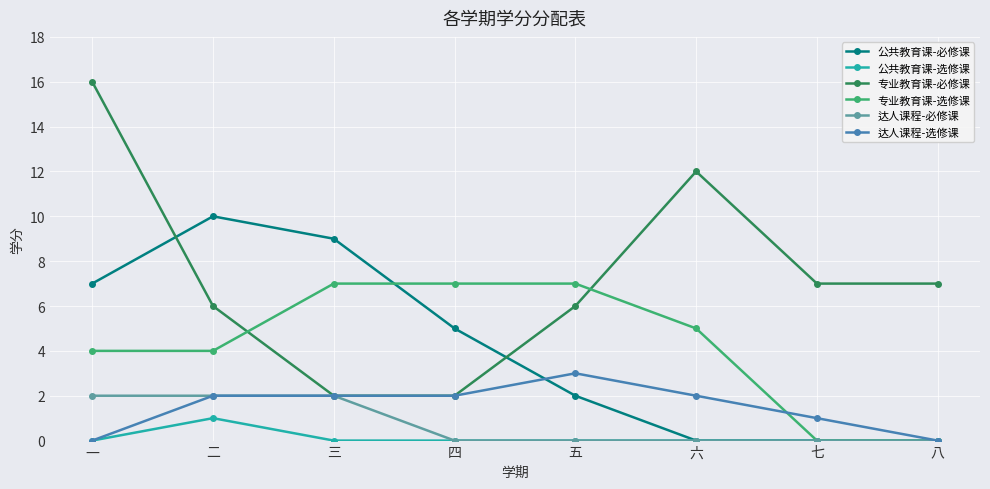

How many values in the 专业教育课-选修课 series are below 5?

4